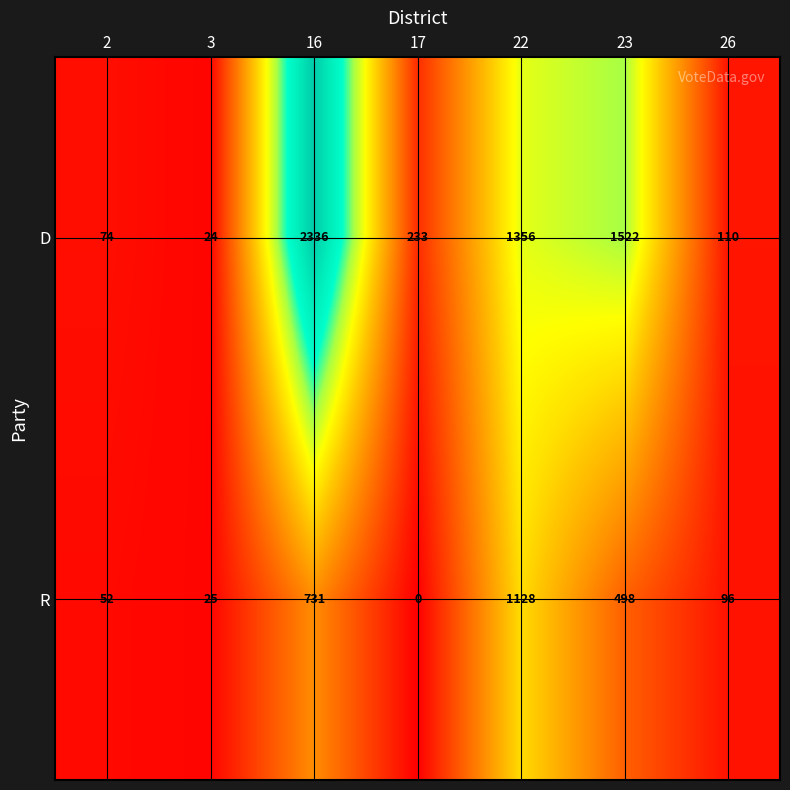

Rank the series by their average value, from highest to lowest.

D, R